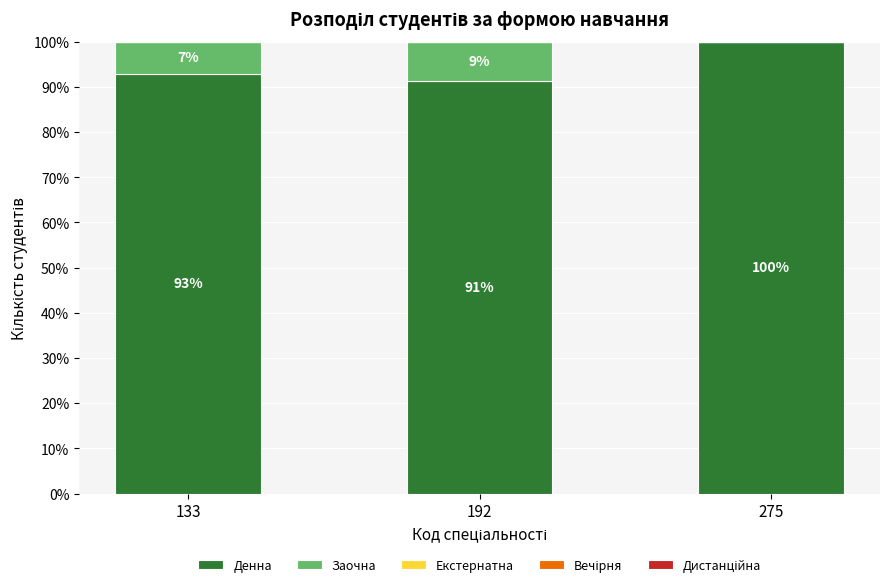

The value of Денна at 133 is 93.0. True or false?

True